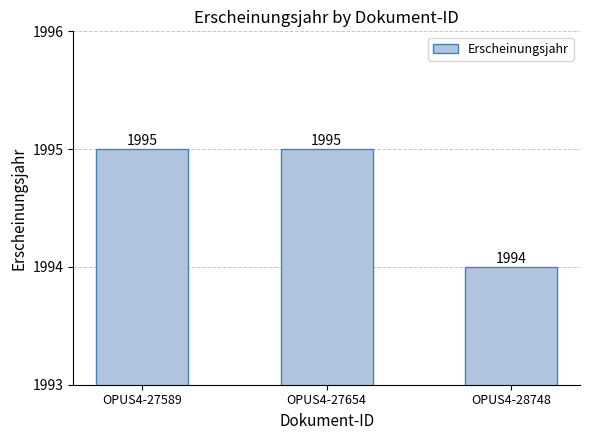

What is the change in value from OPUS4-27654 to OPUS4-28748?

-1